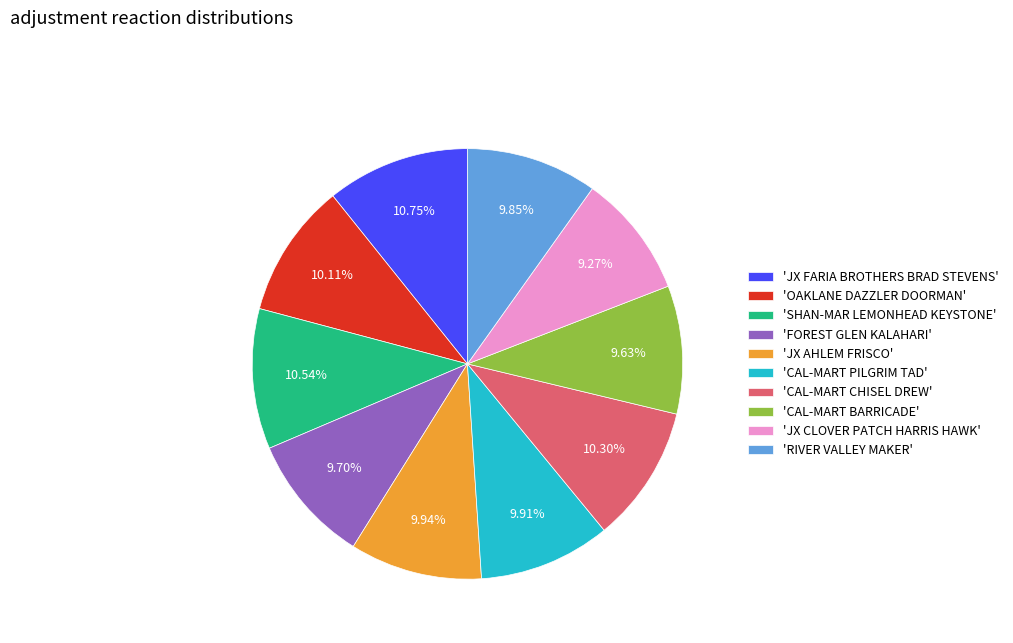

Approximately how many times larger is the value at 'CAL-MART BARRICADE' compared to 'OAKLANE DAZZLER DOORMAN'?

1.0